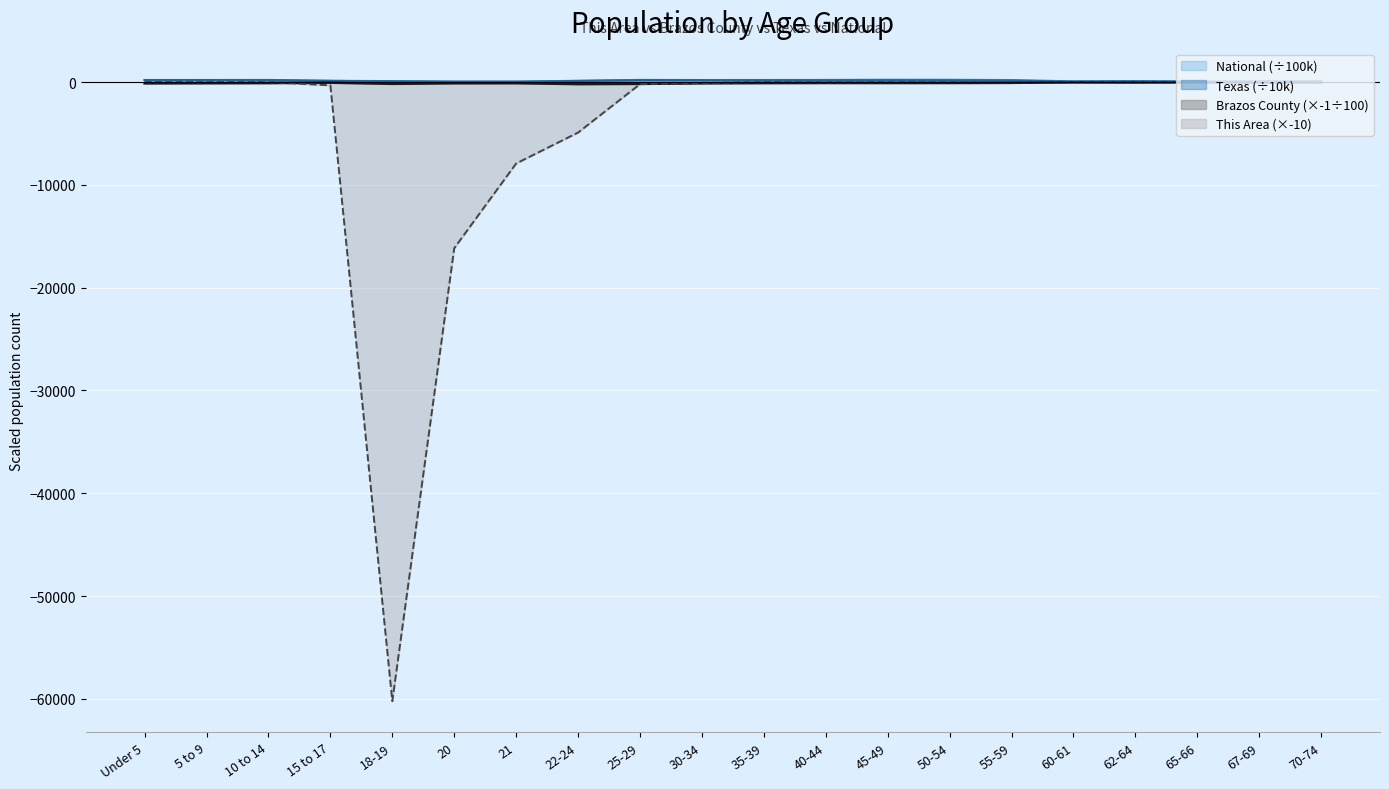

At which label does National reach its minimum?

21